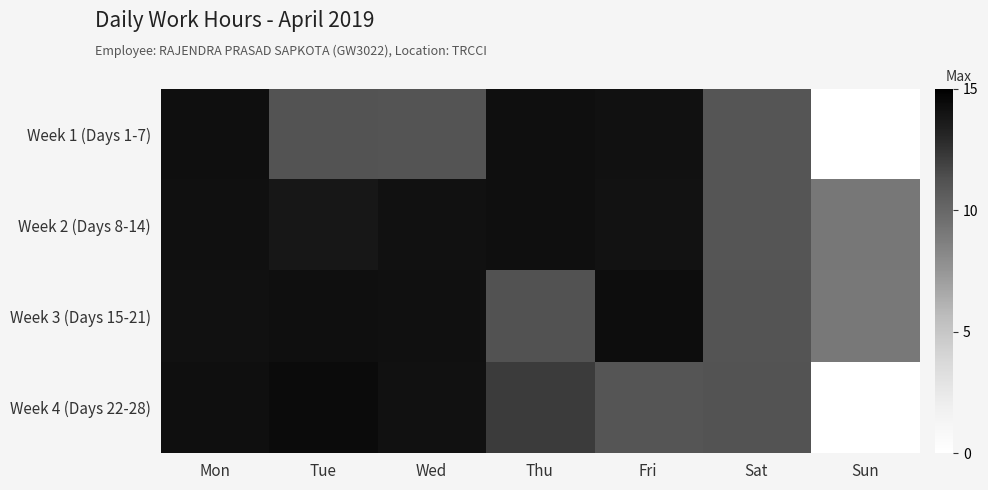

How many categories are shown in the chart?

7